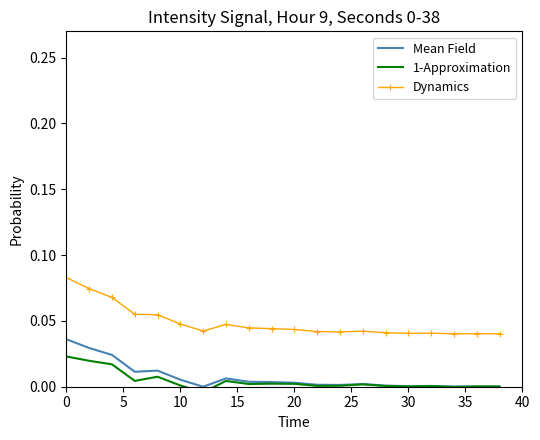

How many lines are shown in the chart?

3